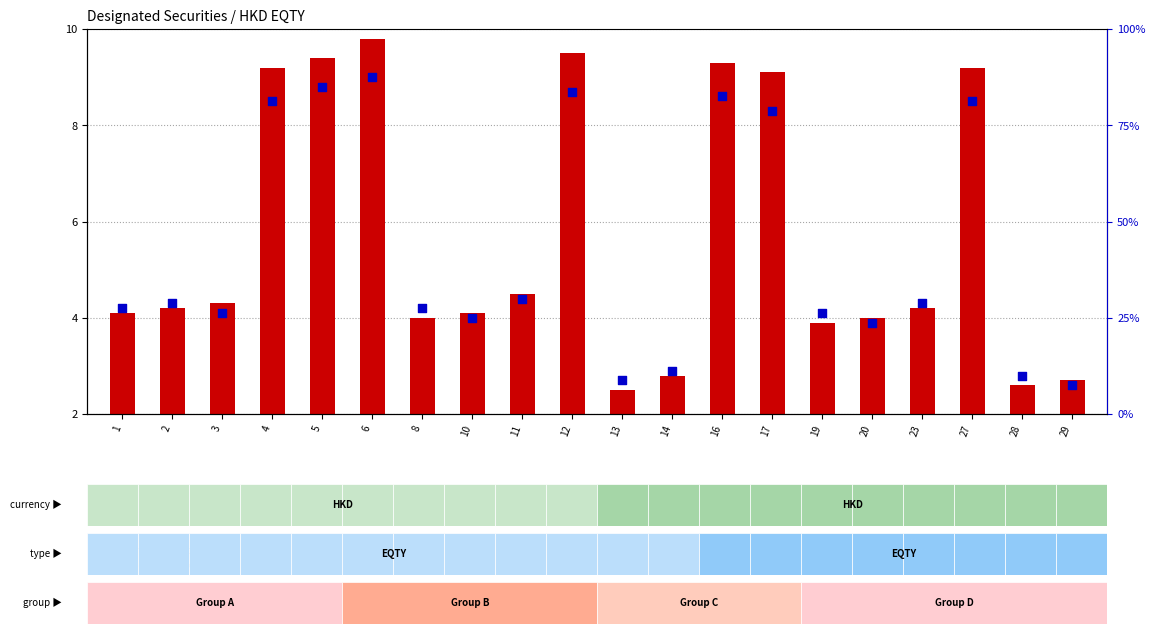

Which series contains the highest Y value?

percentile rank within the sample